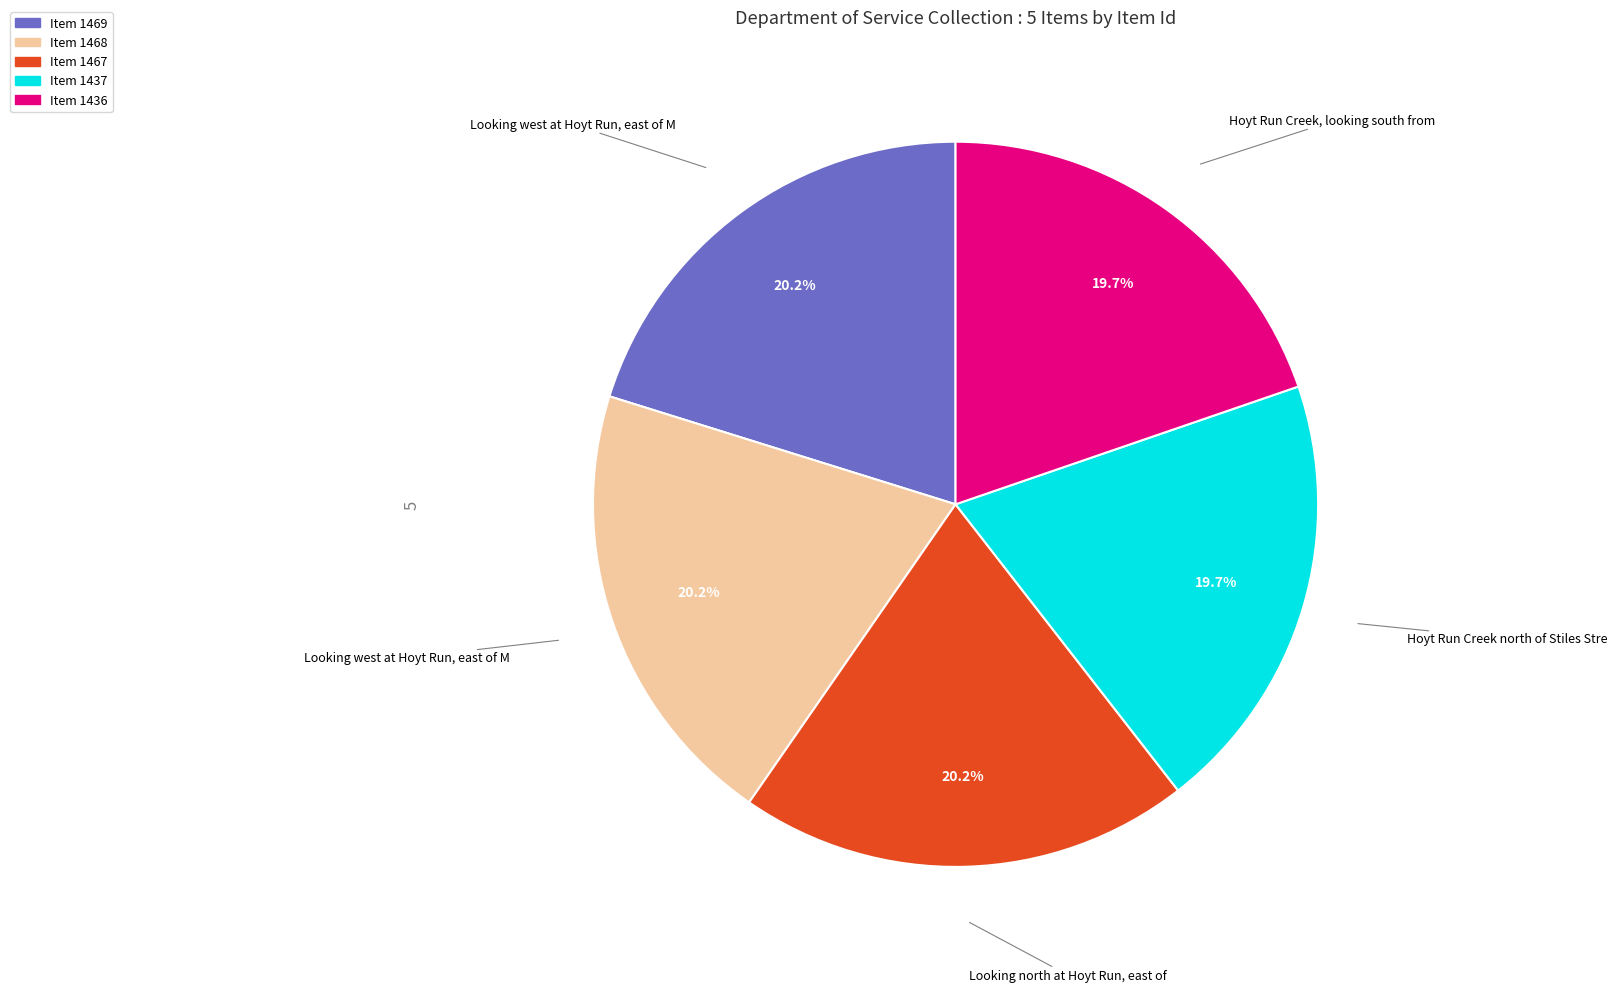

Does any single category account for the majority?

No